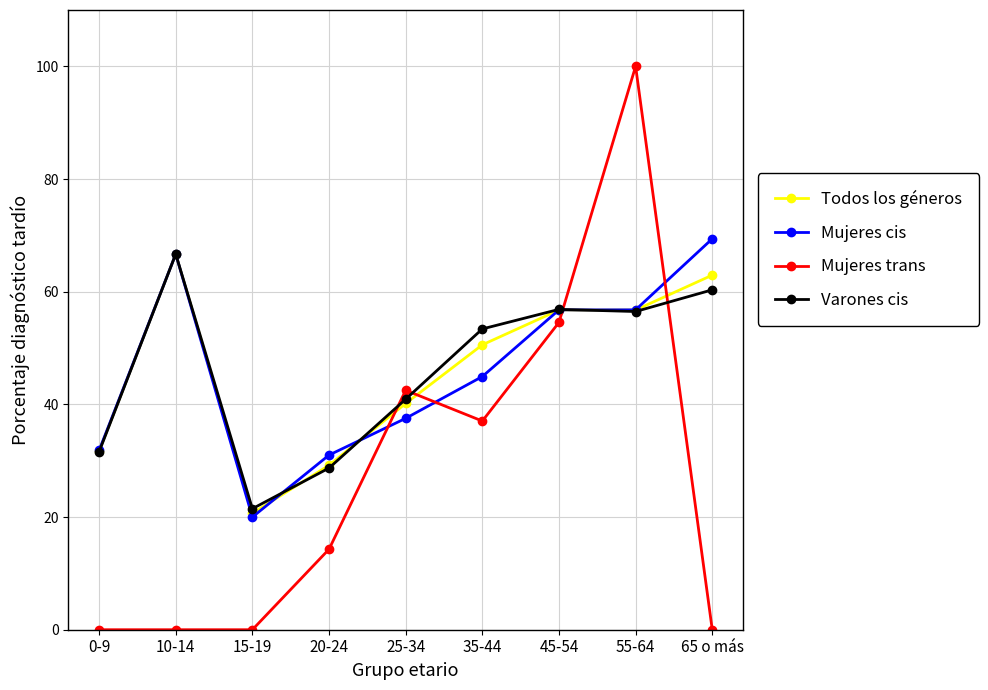

True or false: Mujeres cis has a value of 69.4 at 65 o más.

True